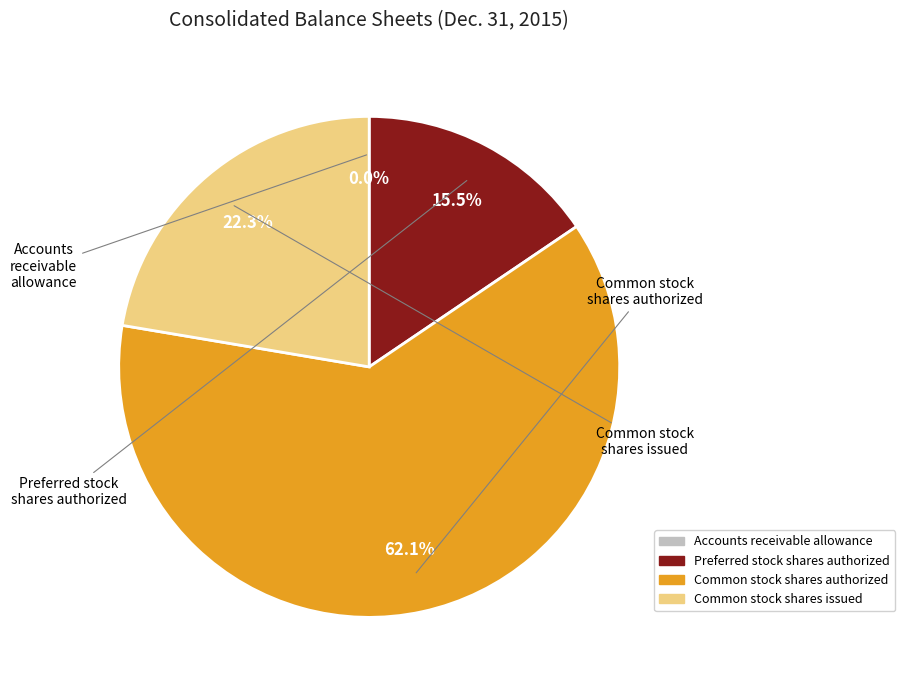

Does any single category account for the majority?

Yes